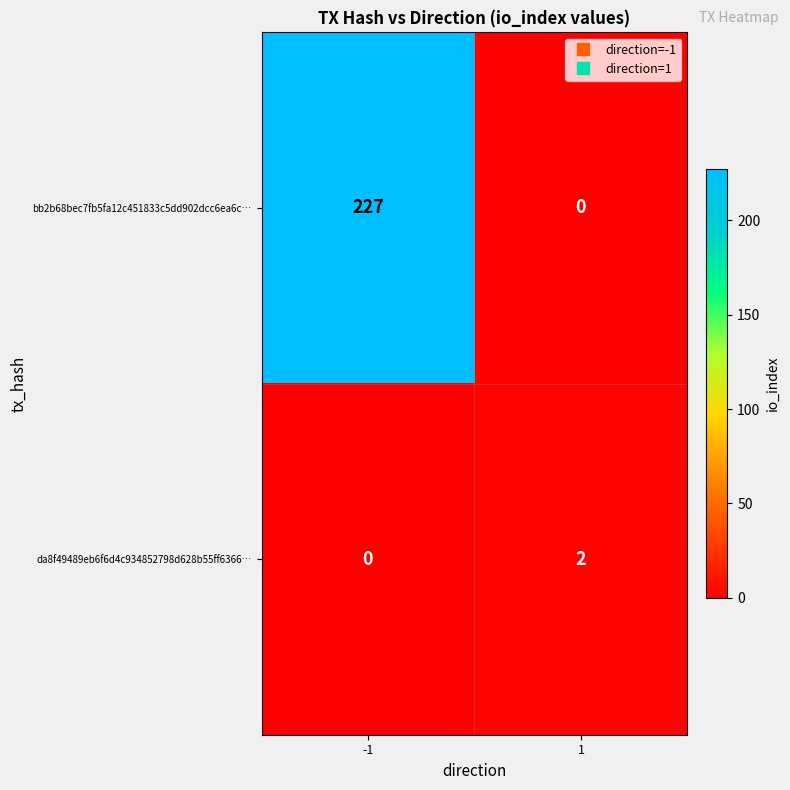

What is the average value of the bb2b68bec7fb5fa12c451833c5dd902dcc6ea6c… series?

114